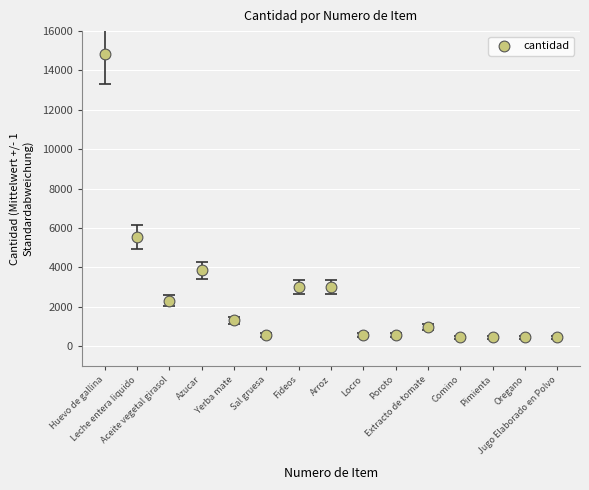

What is the range of X values (max minus min)?

14